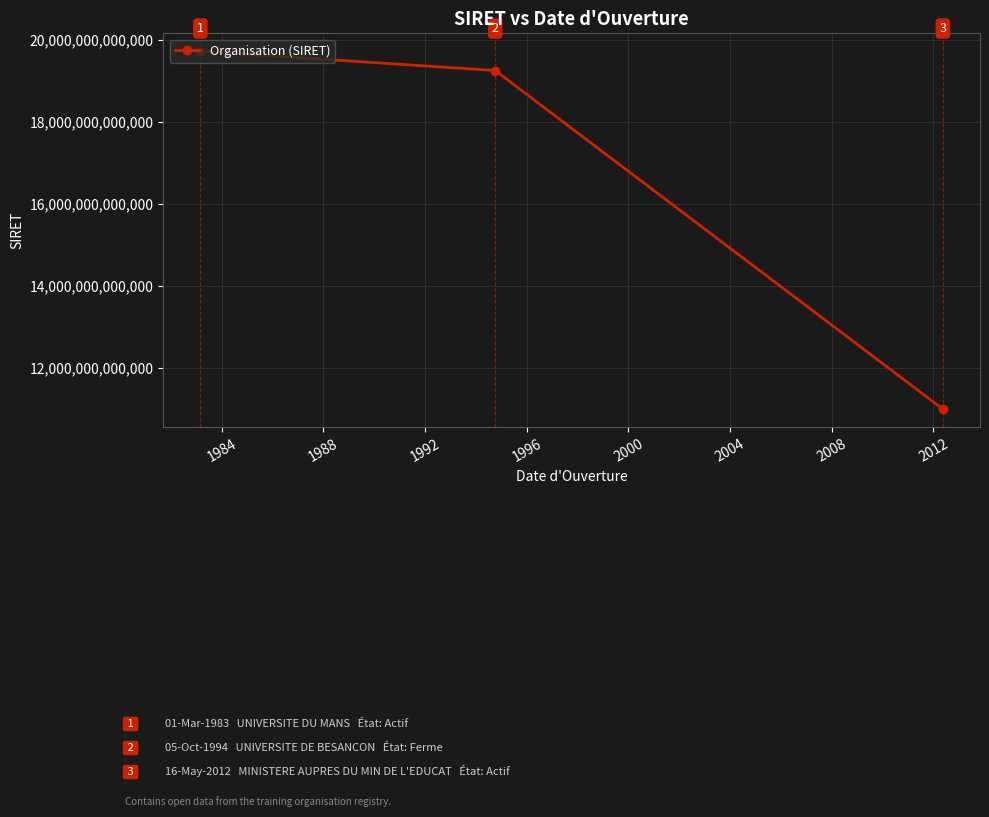

What is the value of the 1st point from the left?

19720916600010